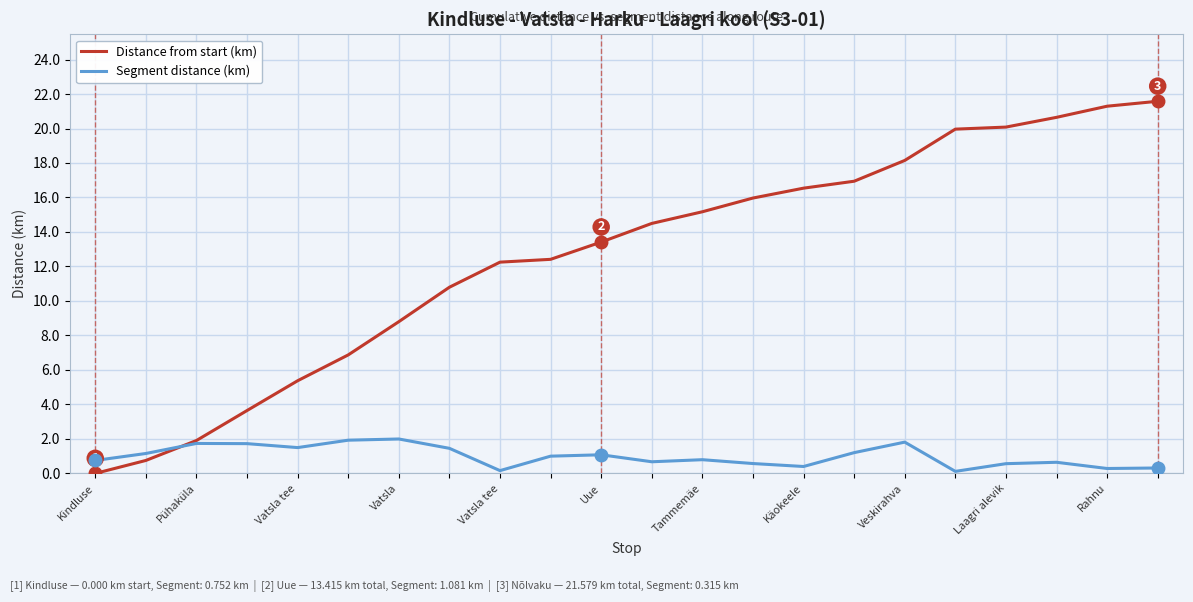

Rank the series by their average value, from lowest to highest.

Segment distance (km), Distance from start (km)